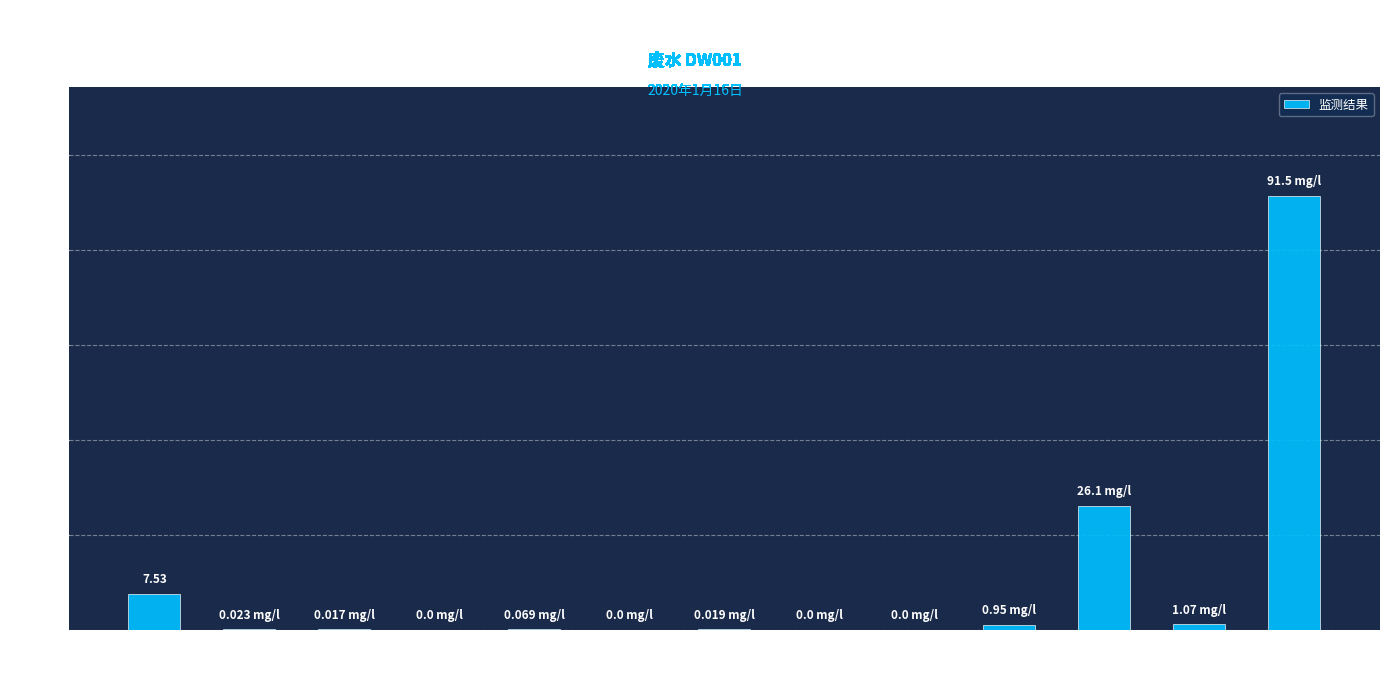

Are the bars grouped side by side (vs. stacked)?

No